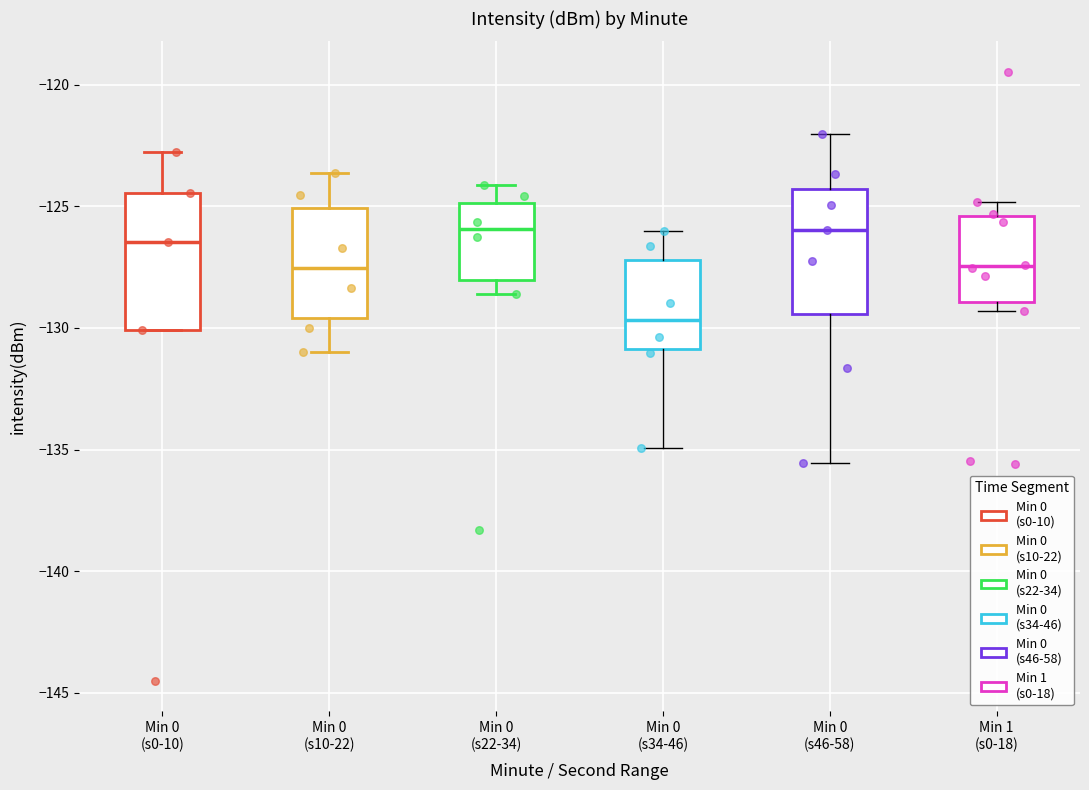

Reading left to right, read every box against the y-axis: the position of its median line, the range the box covers, and the ends of its whiskers. The values are not printed on the chart, so give them approximately, as read against the axis.

Min 0 (s0-10): median -126.5, box -130.0 to -124.5, whiskers -130.0 to -123.0
Min 0 (s10-22): median -127.5, box -129.5 to -125.0, whiskers -131.0 to -123.5
Min 0 (s22-34): median -126.0, box -128.0 to -125.0, whiskers -128.5 to -124.0
Min 0 (s34-46): median -129.5, box -131.0 to -127.0, whiskers -135.0 to -126.0
Min 0 (s46-58): median -126.0, box -129.5 to -124.5, whiskers -135.5 to -122.0
Min 1 (s0-18): median -127.5, box -129.0 to -125.5, whiskers -129.5 to -125.0